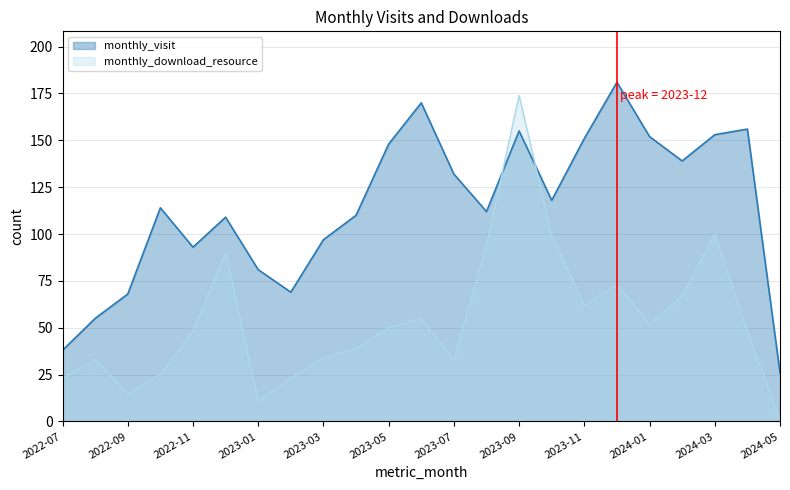

Which category has the lowest value in the monthly_download_resource series?

2024-05